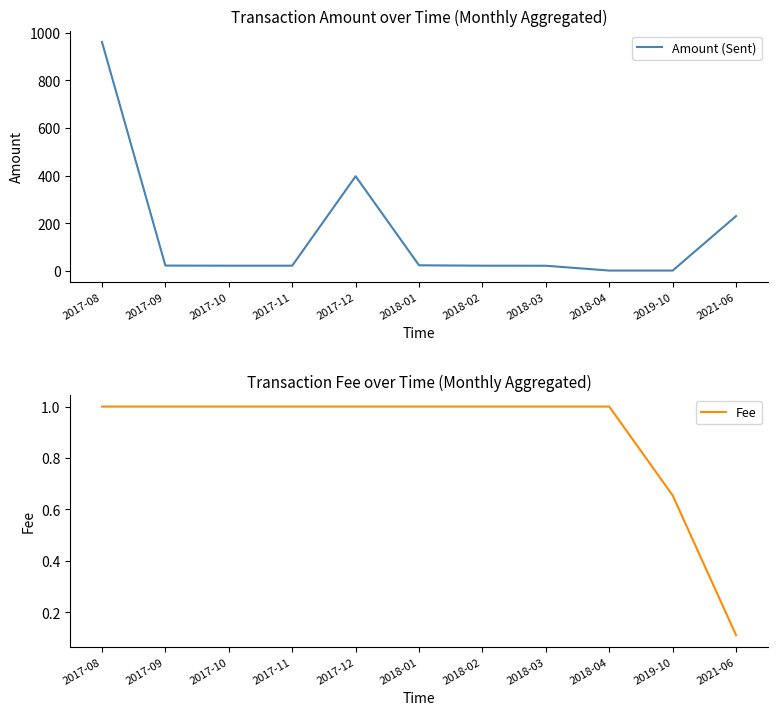

Reading right to left, list all the values displayed in this chart.

Amount (Sent): 2021-06=229.4	2019-10=0.0	2018-04=0.0	2018-03=20.2	2018-02=20.5	2018-01=22.1	2017-12=397.0	2017-11=20.5	2017-10=20.5	2017-09=21.0	2017-08=962.0
Fee: 2021-06=0.1	2019-10=0.7	2018-04=1.0	2018-03=1.0	2018-02=1.0	2018-01=1.0	2017-12=1.0	2017-11=1.0	2017-10=1.0	2017-09=1.0	2017-08=1.0